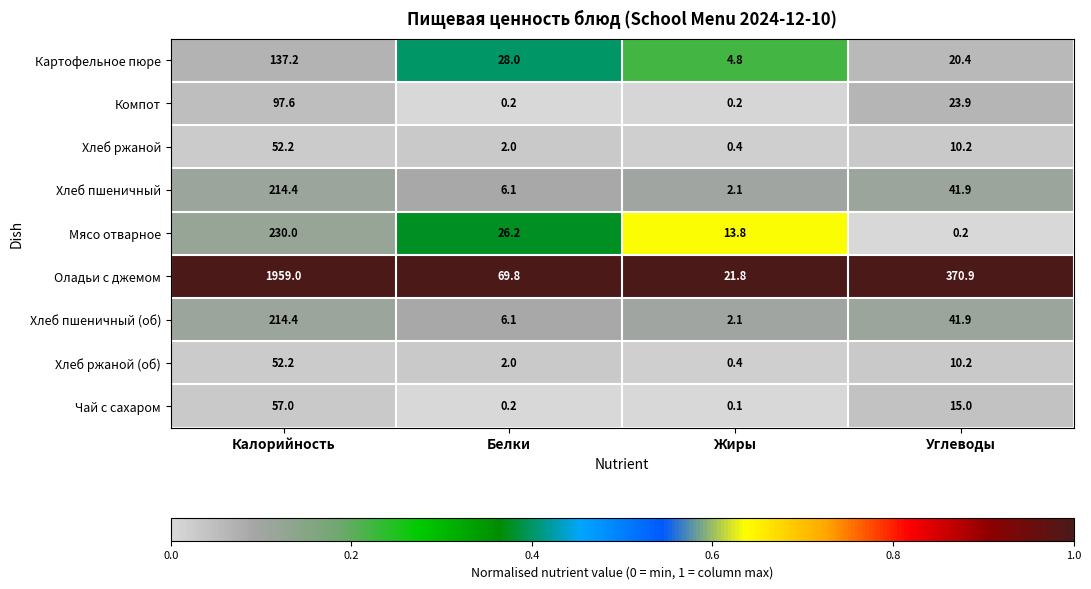

What is the maximum value shown in the chart?

1959.0